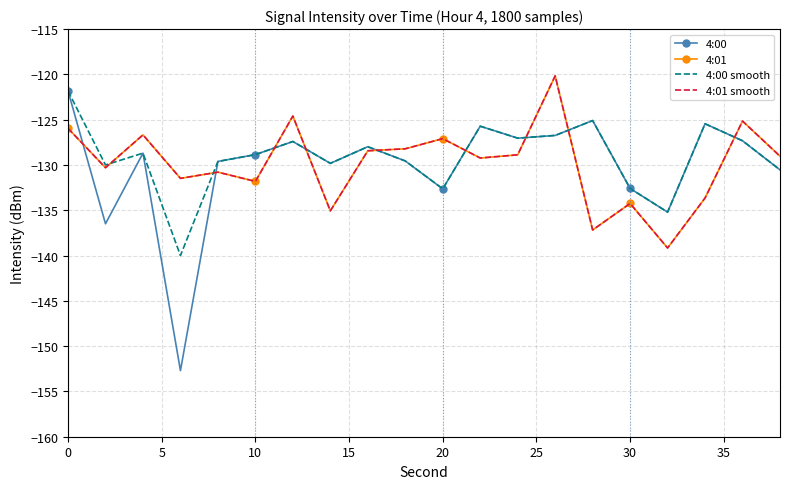

At how many categories does at least one series exceed -133?

19